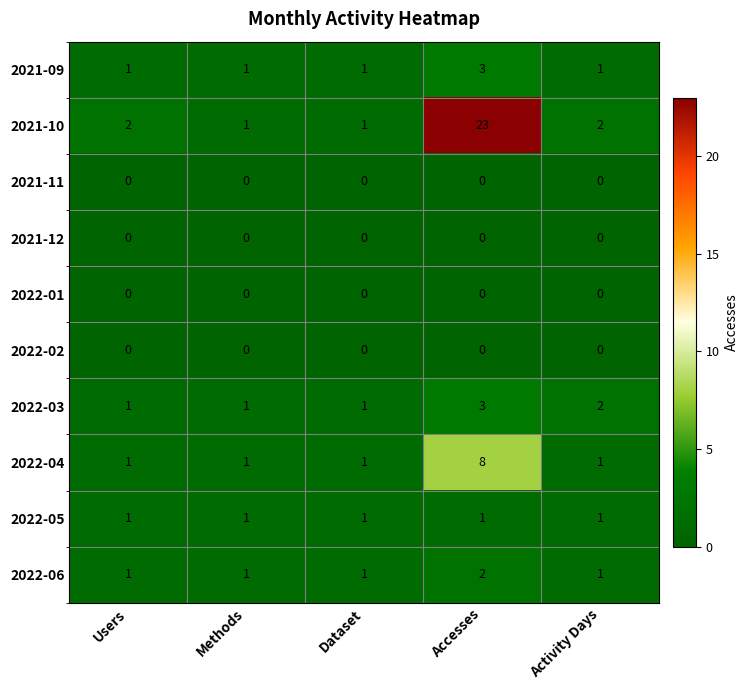

Between Dataset and Accesses, which series saw the biggest shift?

2021-10